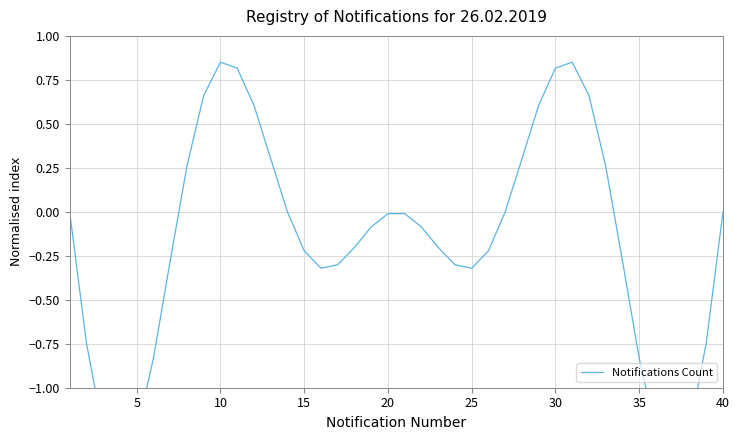

What is the minimum value shown in the chart?

-1.4